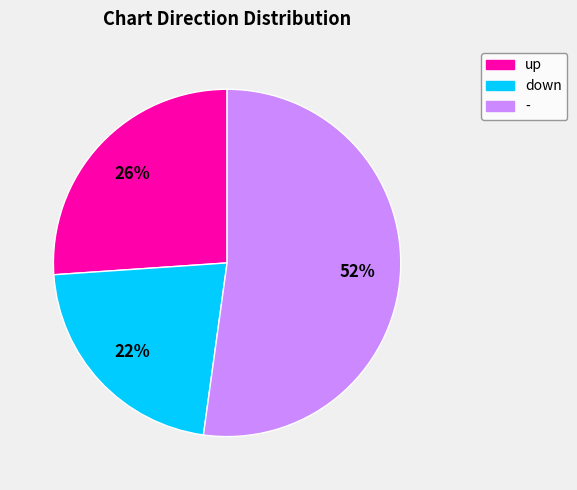

What percentage is the down slice, to the nearest percent?

22%